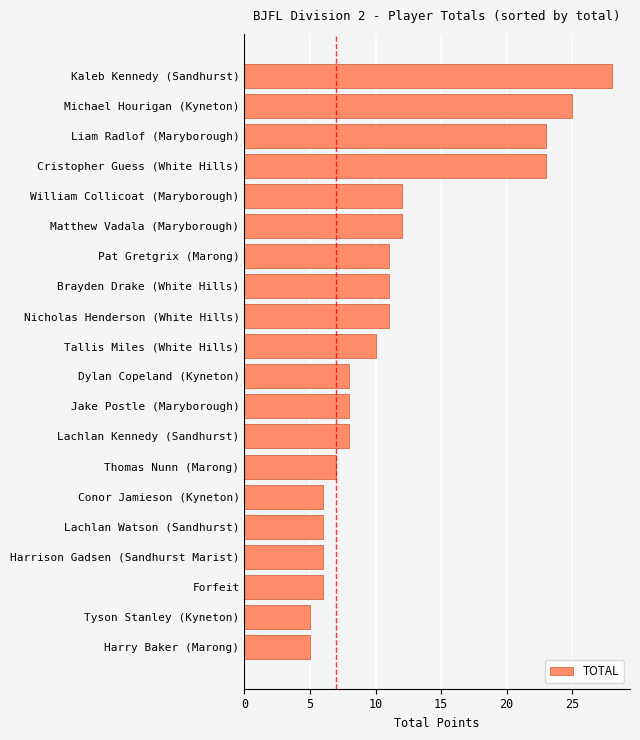

Reading bottom to top, what are all the values shown in this chart?

5	5	6	6	6	6	7	8	8	8	10	11	11	11	12	12	23	23	25	28